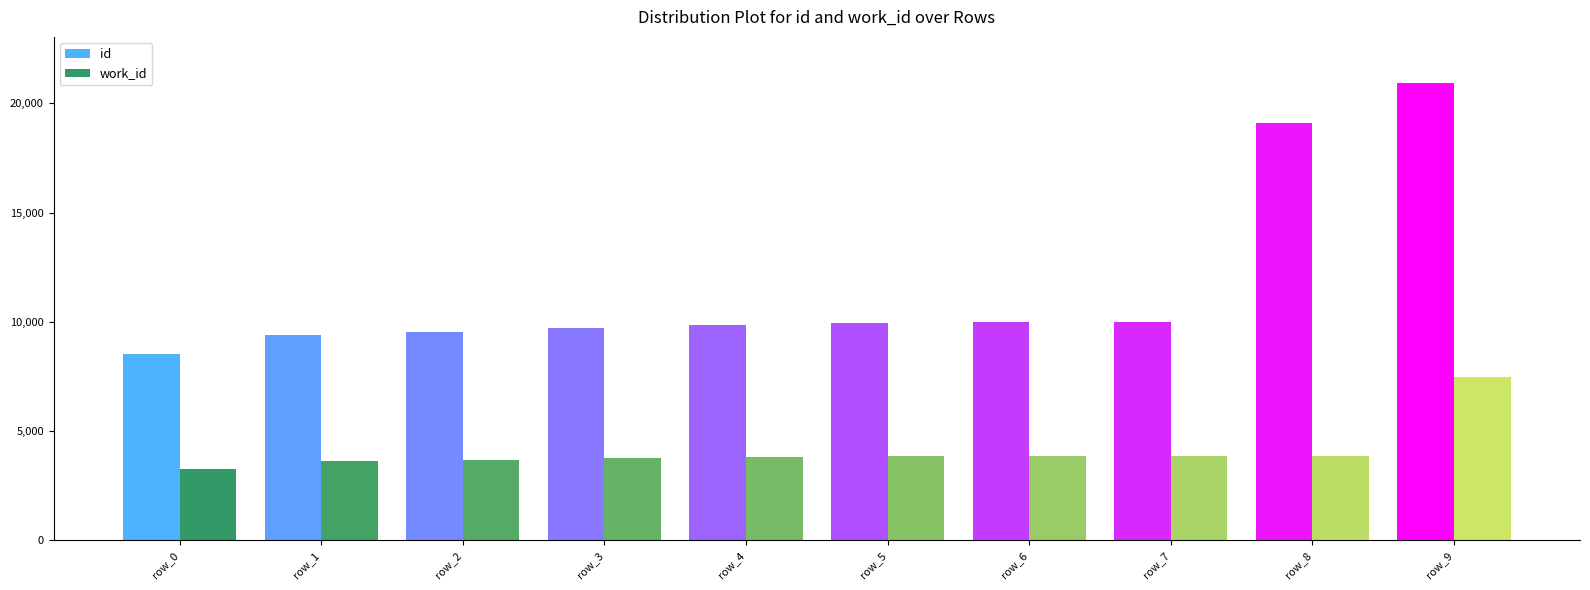

What is the greatest value displayed?

20947